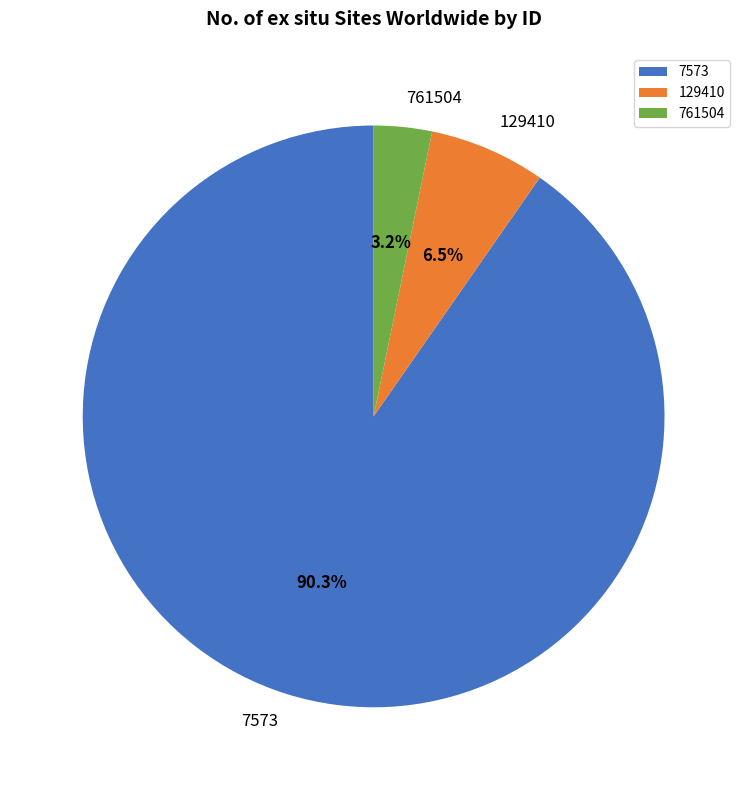

True or false: 7573 accounts for 99% of the total.

False